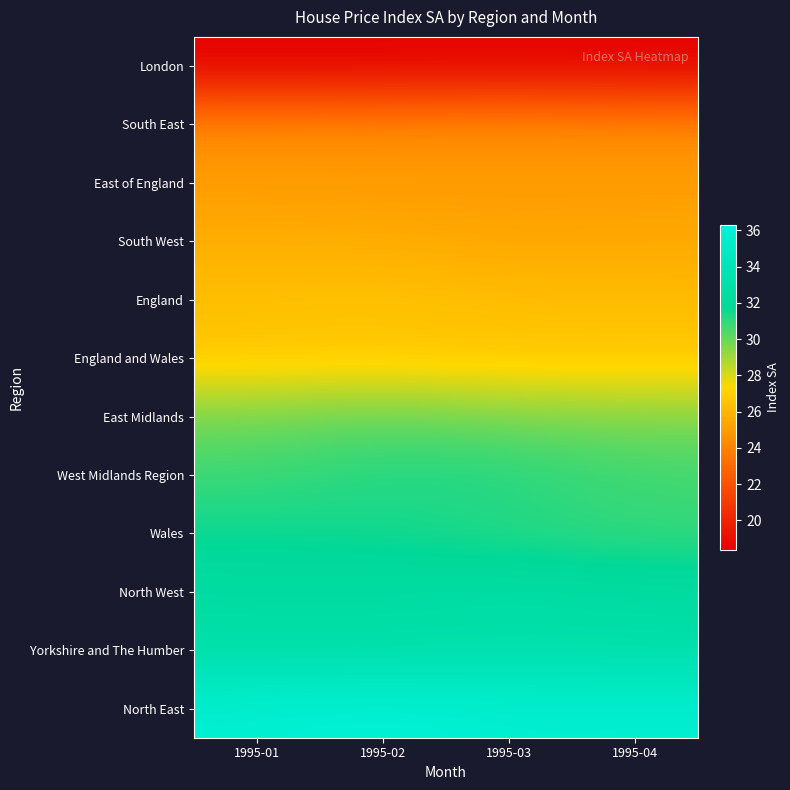

What is the smallest value displayed?

18.4